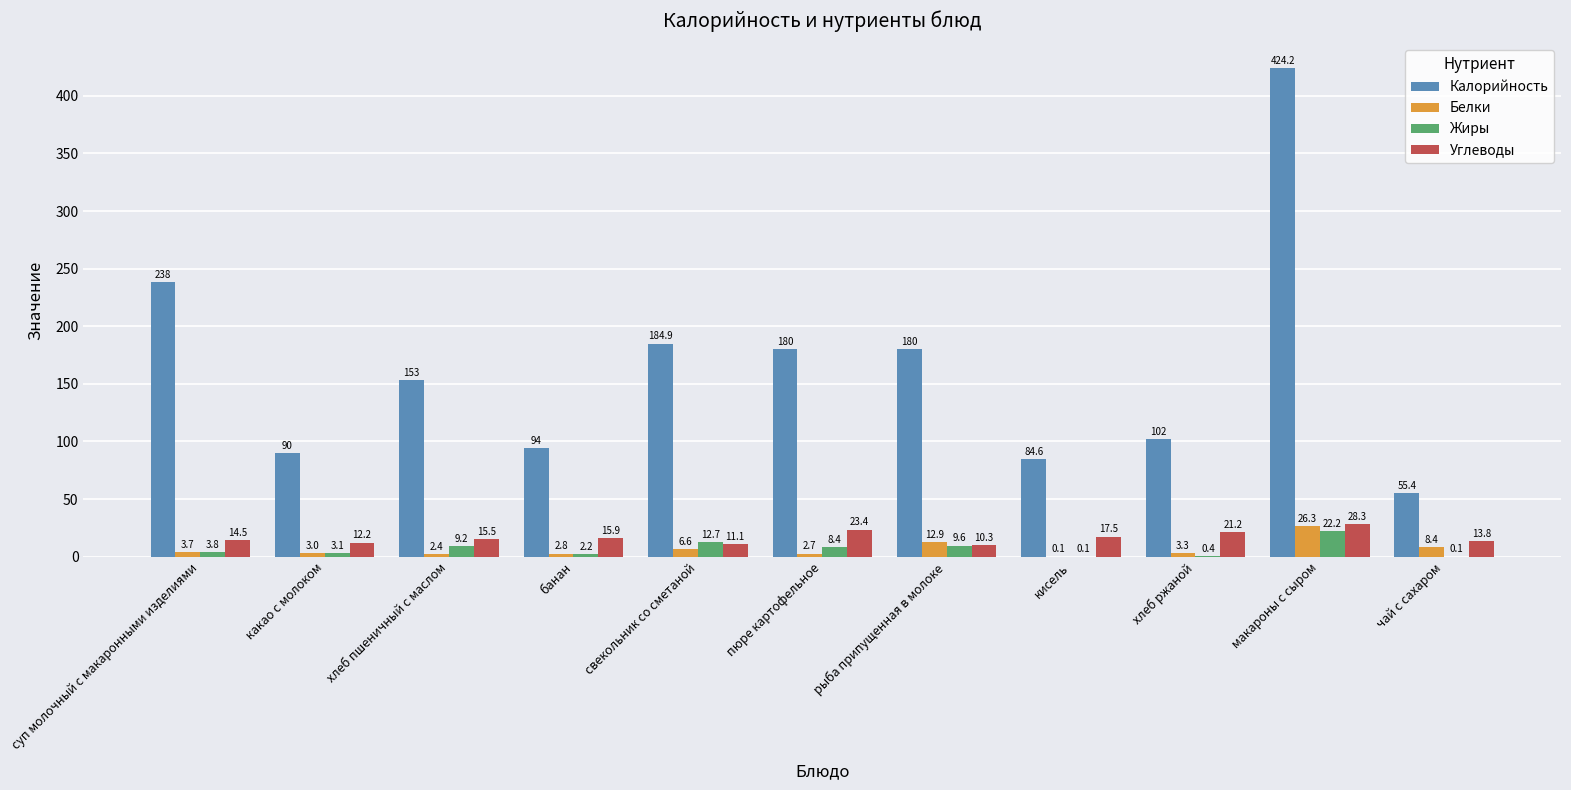

Does the chart contain stacked bars?

No